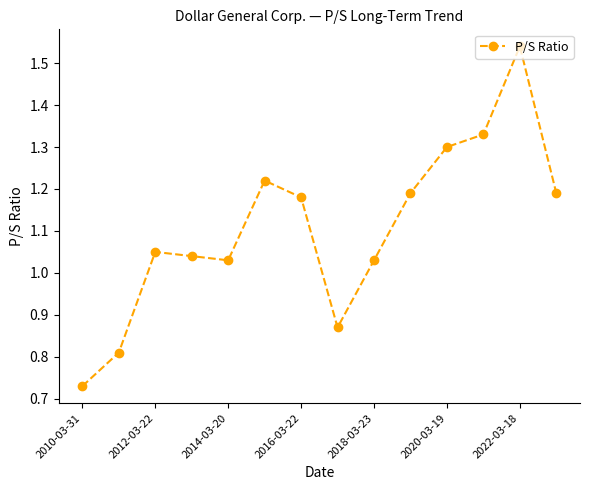

How many points are lower than both their immediate neighbors (excluding endpoints)?

2